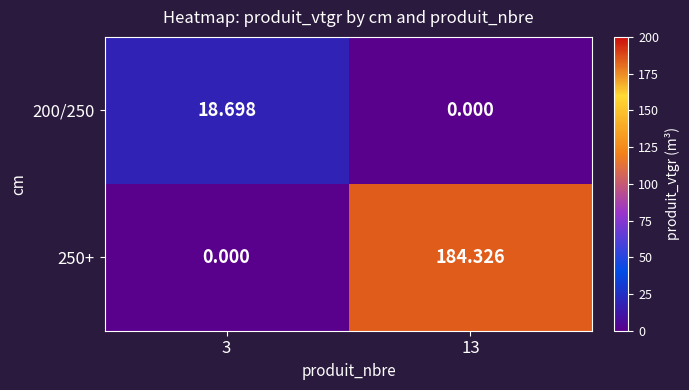

Is the value of 200/250 at 13 greater than the value of 250+ at 13?

No